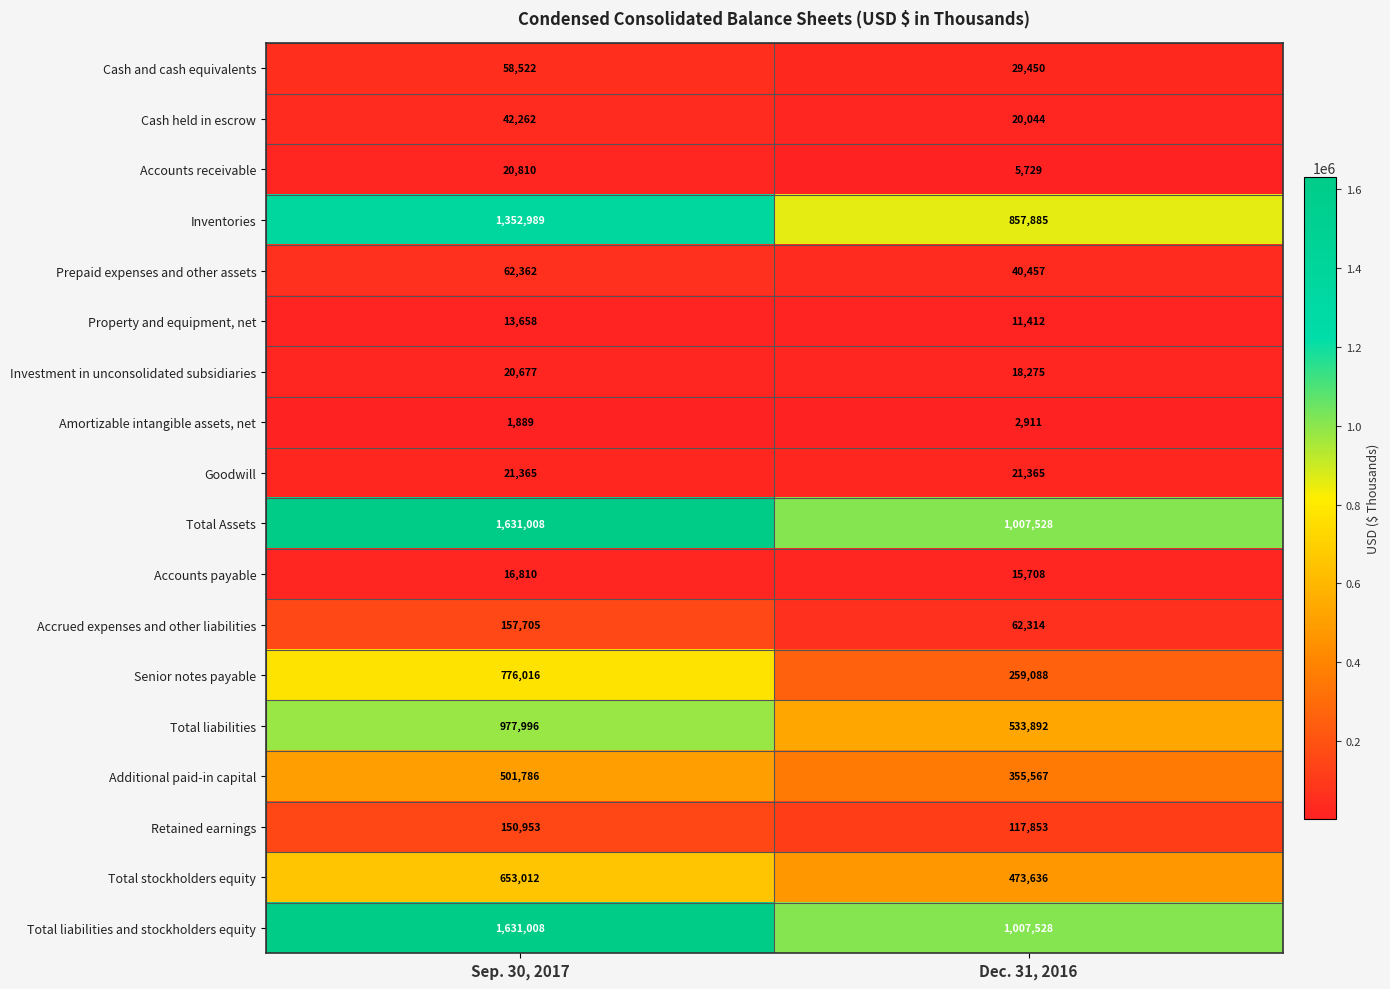

What is the minimum value for Accounts receivable?

5729